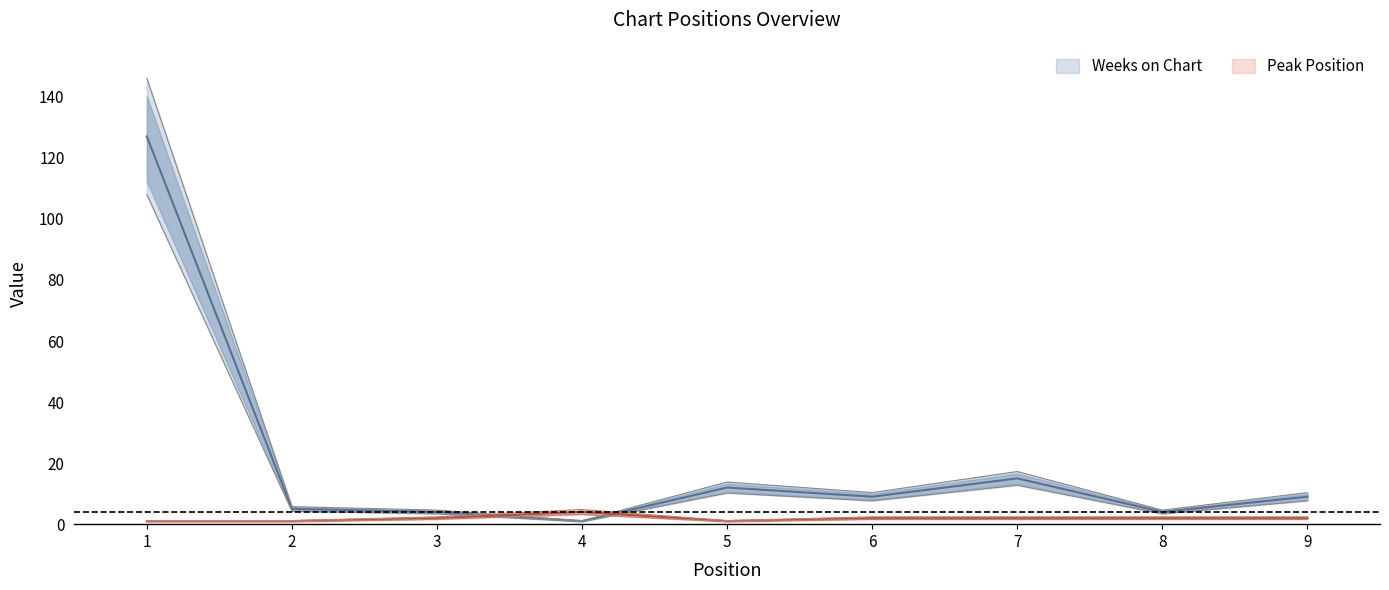

In Weeks on Chart, how many points are lower than both neighbors (excluding endpoints)?

3